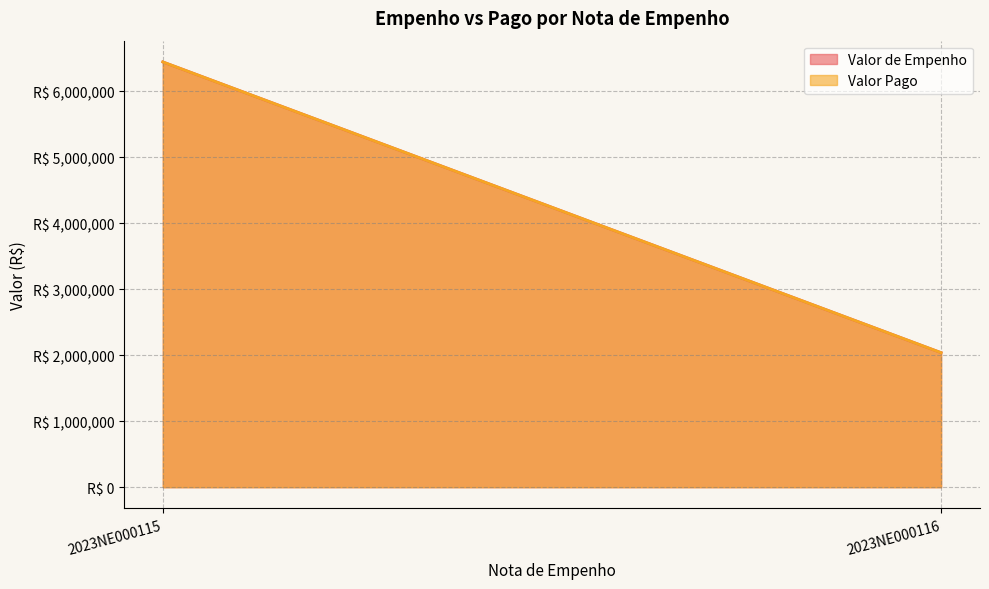

What is the total value across all series at 2023NE000115?

12892841.6